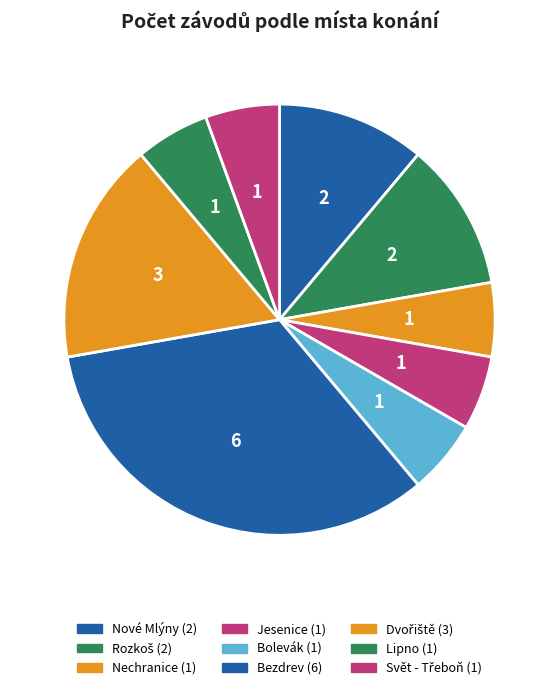

Is Nové Mlýny the majority of the pie?

No